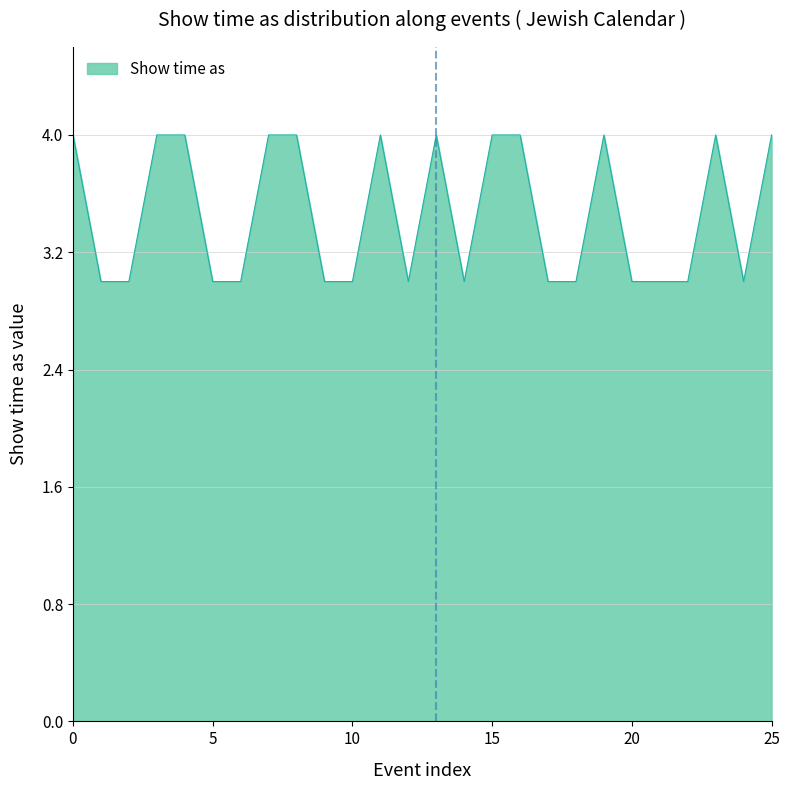

What is the greatest value displayed?

4